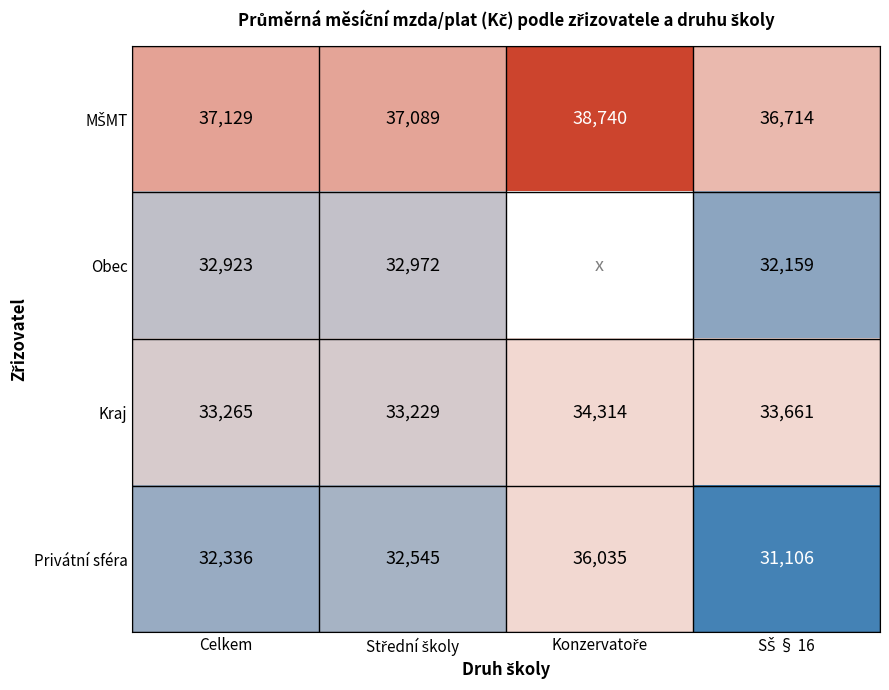

Which series has the largest total across all categories?

MŠMT